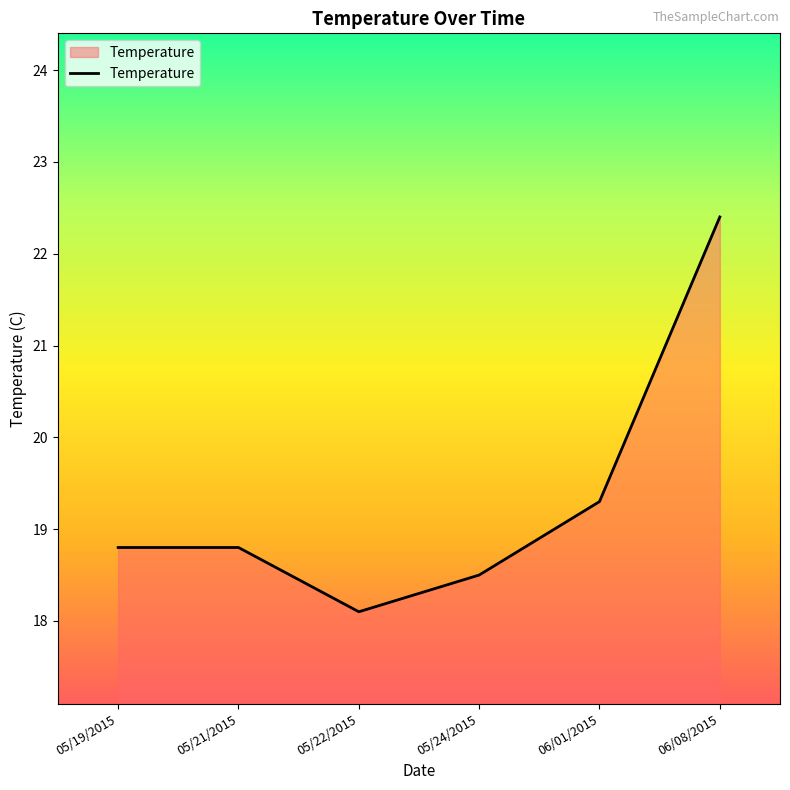

True or false: the data shows 33.1 at 05/21/2015.

False